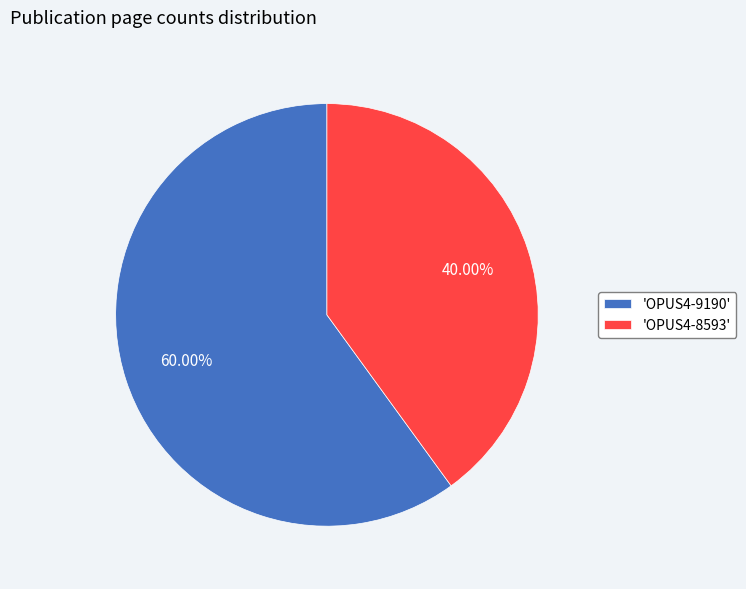

Rank the categories by value from lowest to highest.

'OPUS4-8593', 'OPUS4-9190'